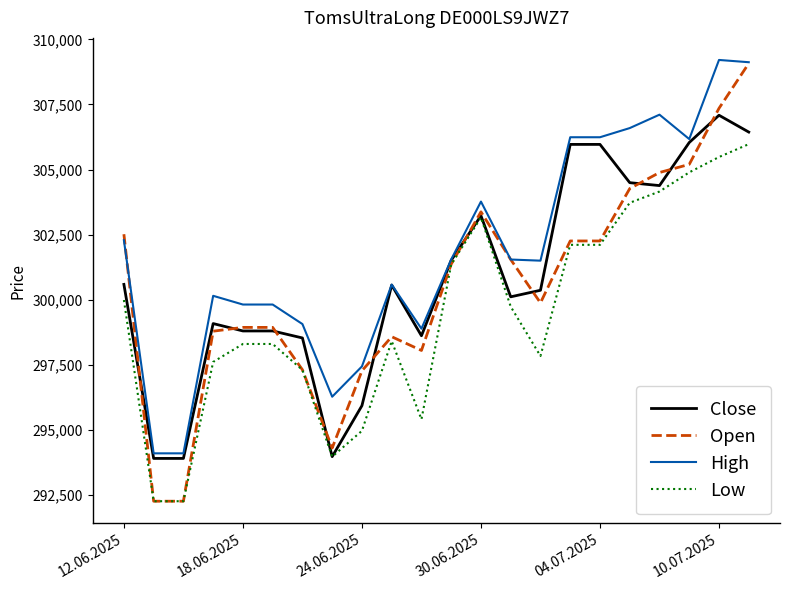

Which series has the largest total across all categories?

High